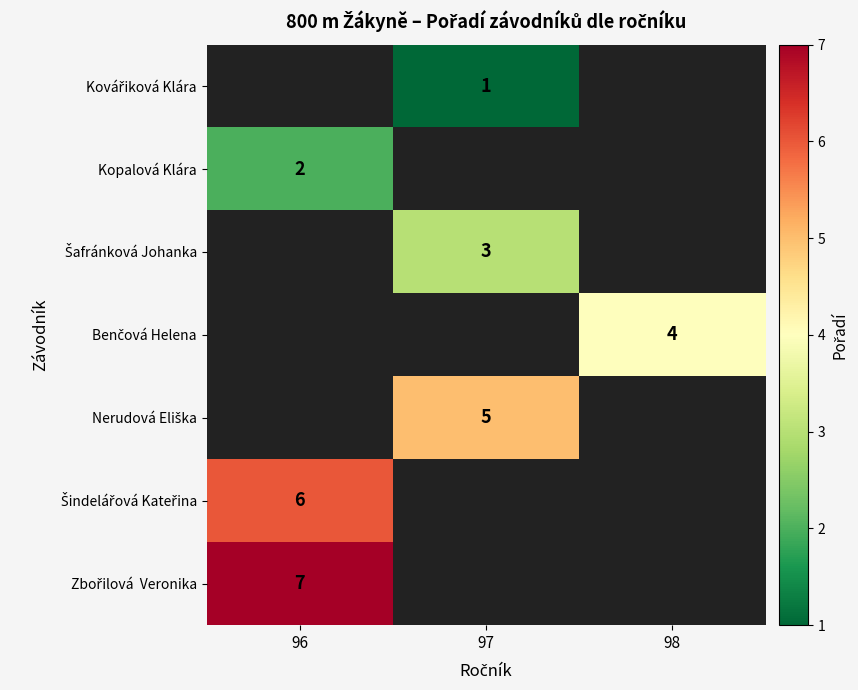

The value of Kopalová Klára at 96 is 1. True or false?

False